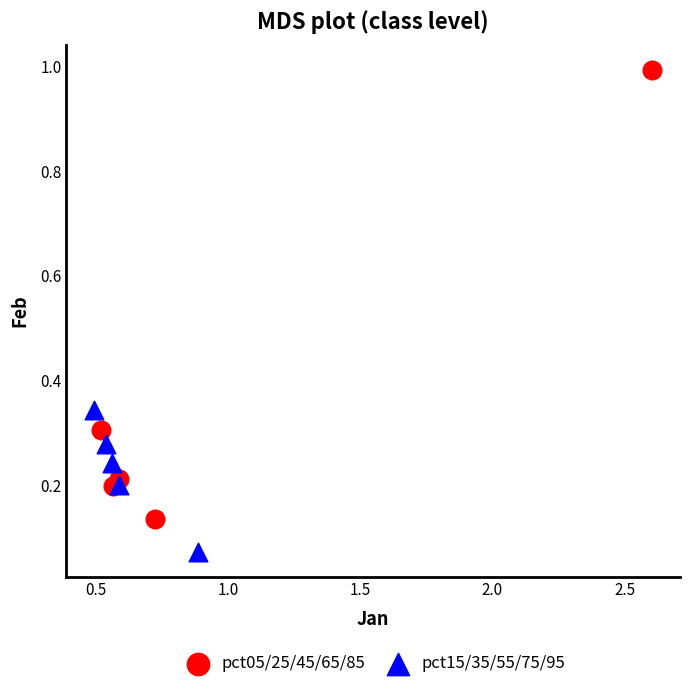

Which series contains the lowest Y value?

pct15/35/55/75/95